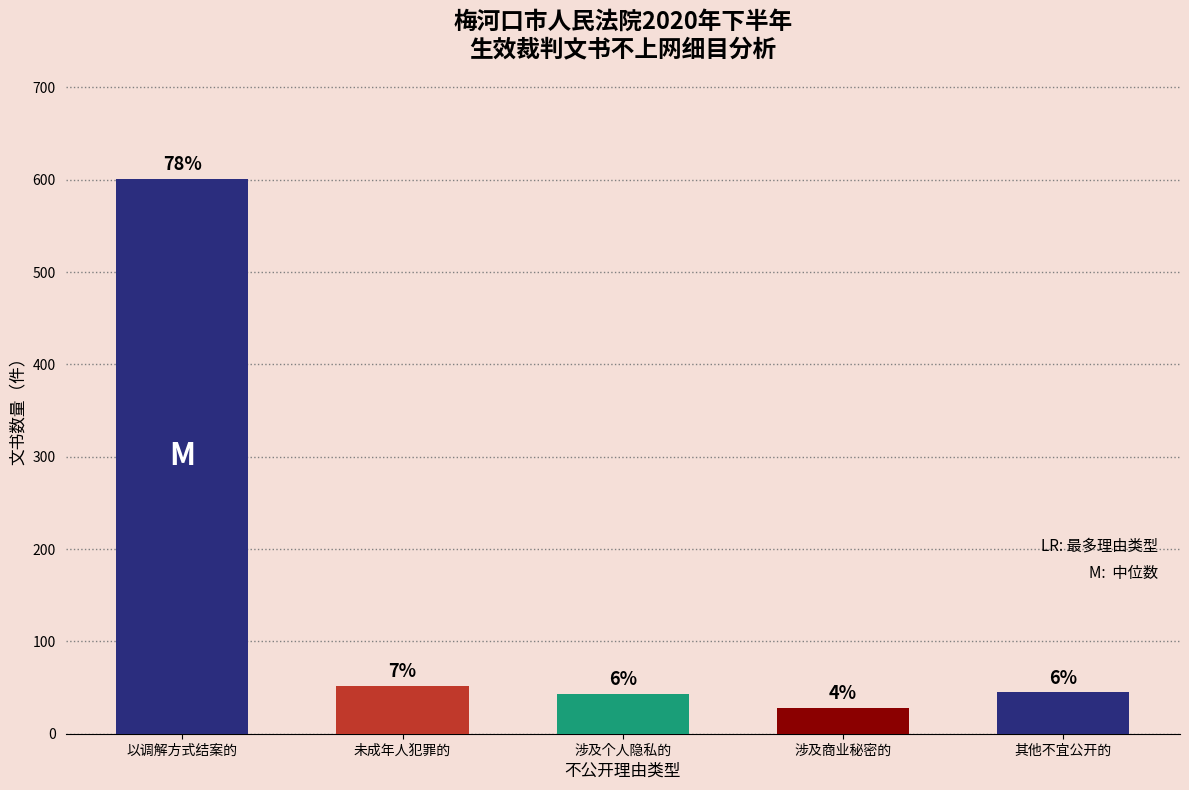

How many bars are there in total?

5